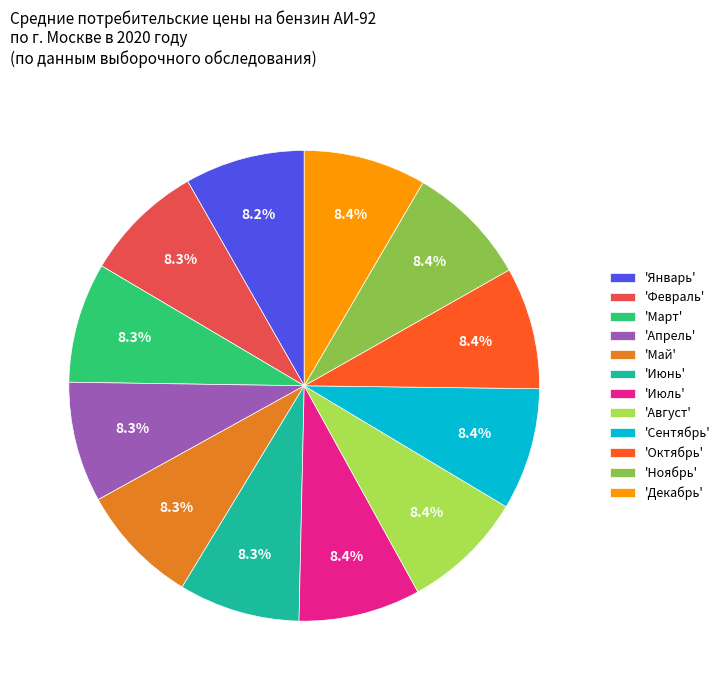

Does any single category account for the majority?

No